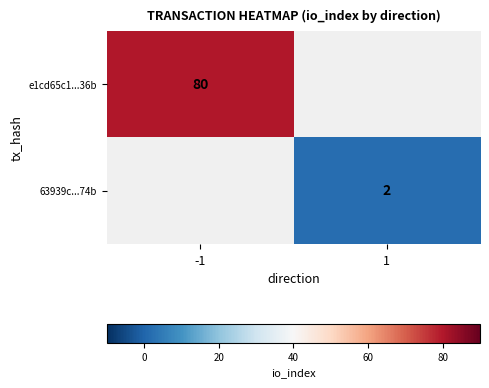

True or false: 63939c...74b has a value of 3.2 at 1.

False